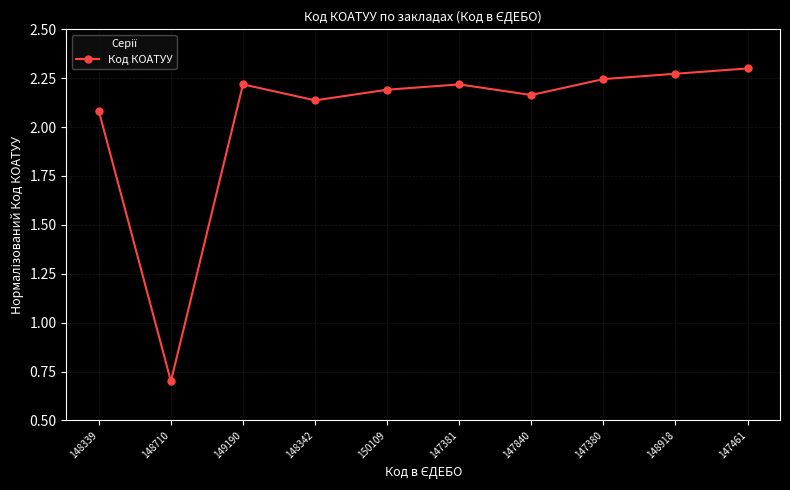

What is the value of the 2nd point from the left?

0.7